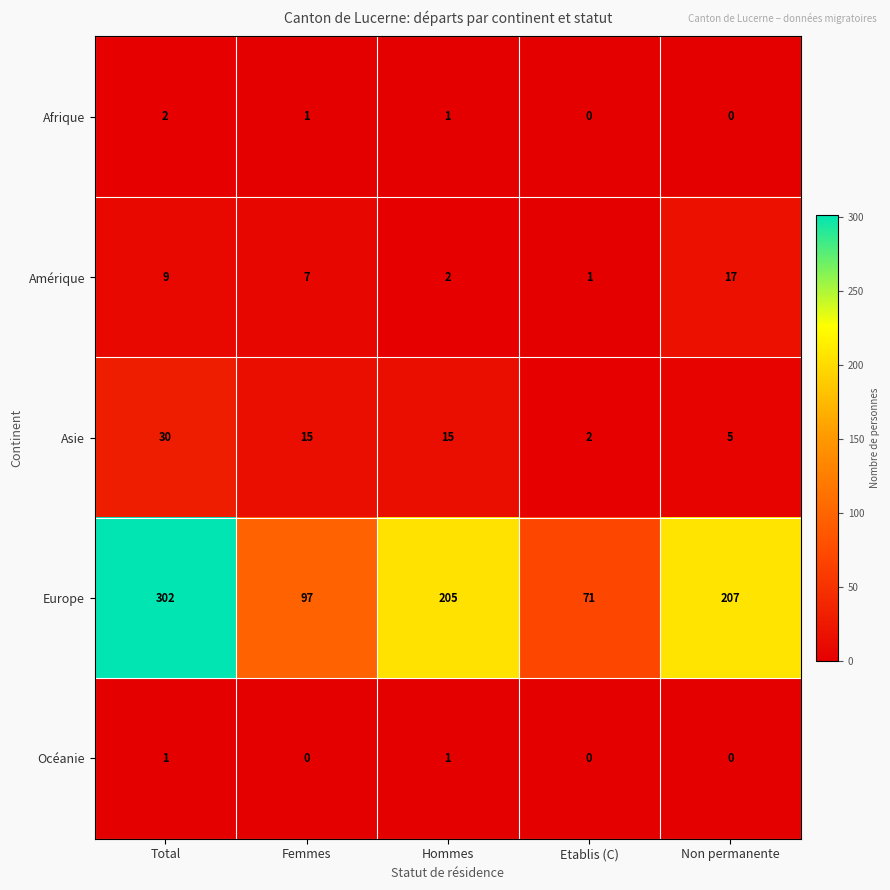

At which category is the sum across all series the highest?

Total